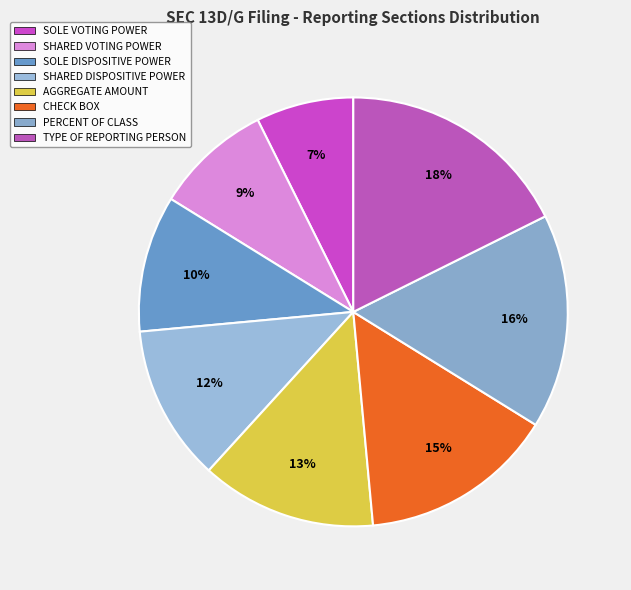

How many slices are in this pie chart?

8